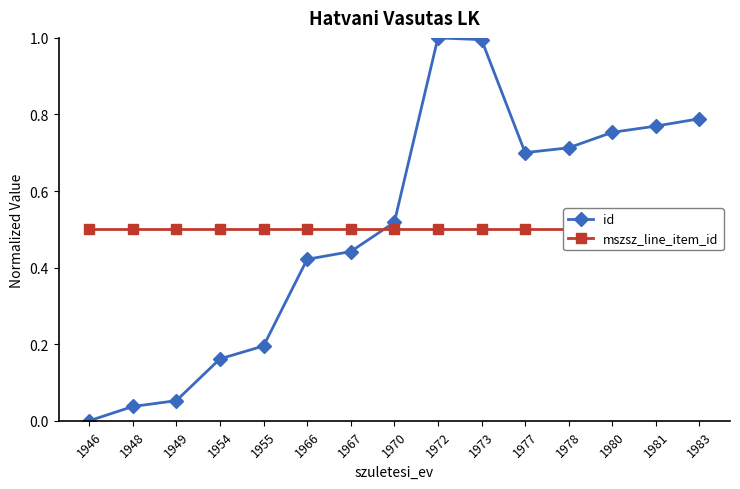

Which category has the lowest value in the id series?

1946